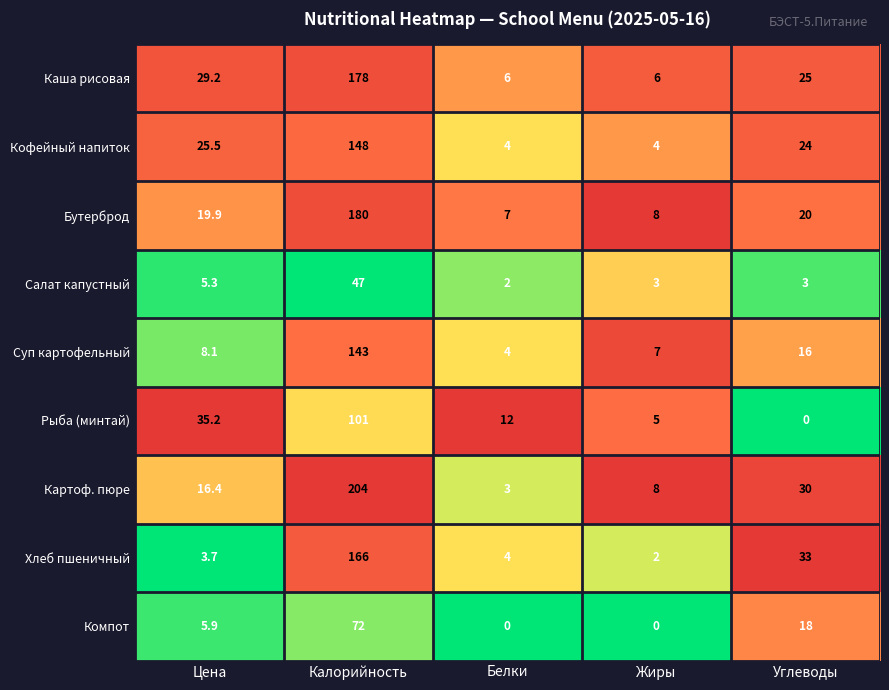

Which category has the highest value across all series?

Калорийность